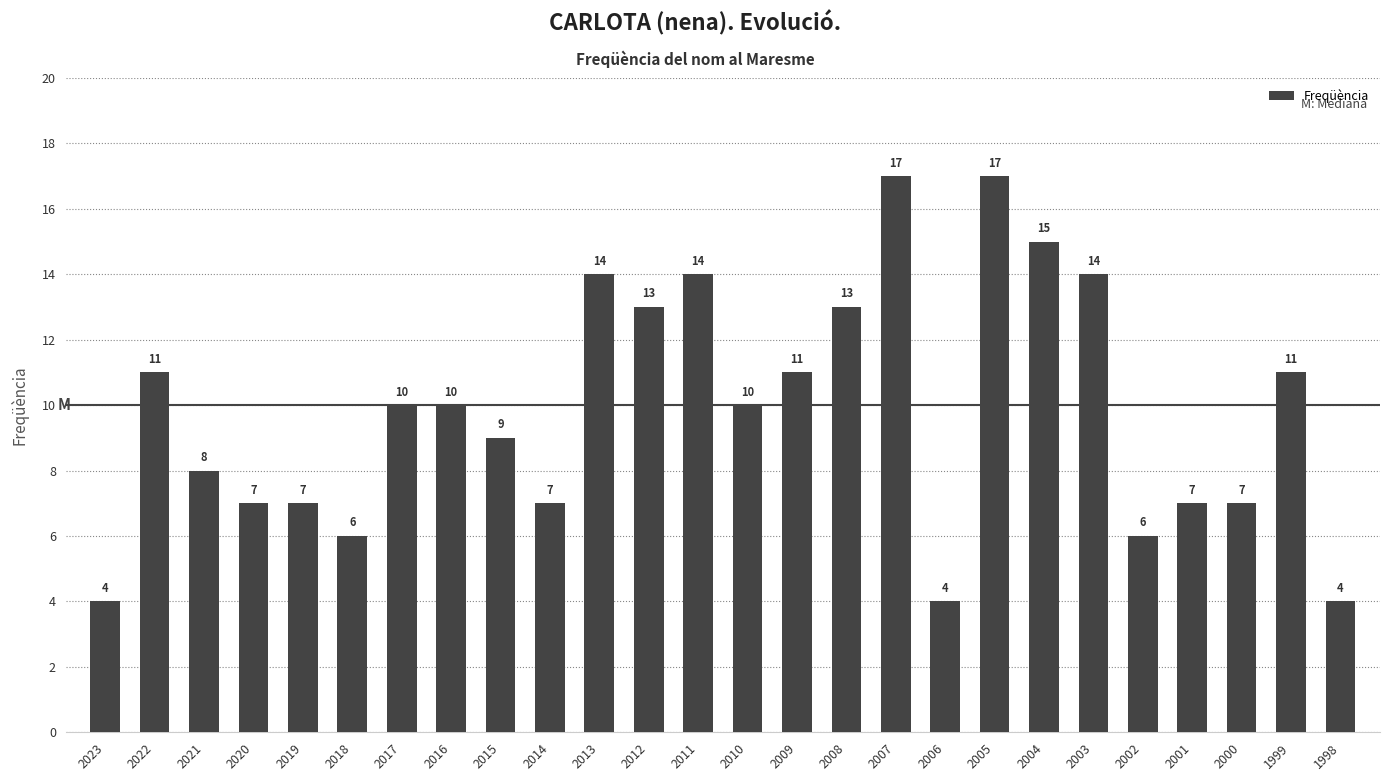

Reading right to left, extract all data points from this chart.

1998=4	1999=11	2000=7	2001=7	2002=6	2003=14	2004=15	2005=17	2006=4	2007=17	2008=13	2009=11	2010=10	2011=14	2012=13	2013=14	2014=7	2015=9	2016=10	2017=10	2018=6	2019=7	2020=7	2021=8	2022=11	2023=4